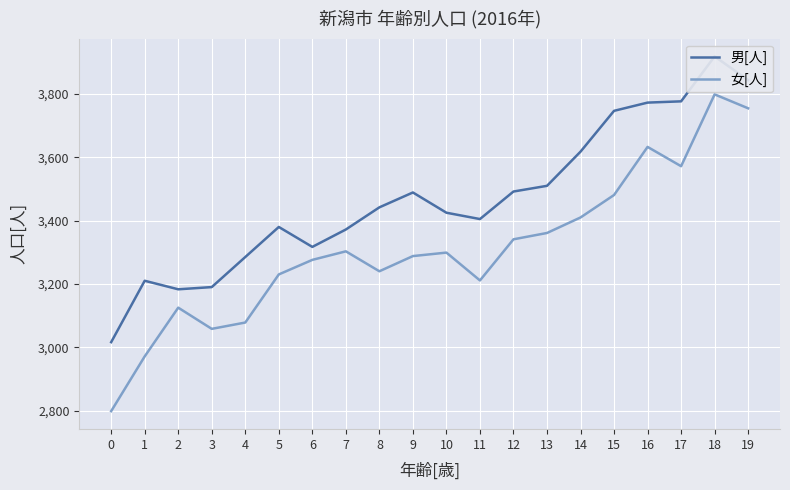

What is the total value across all series at 7?

6675